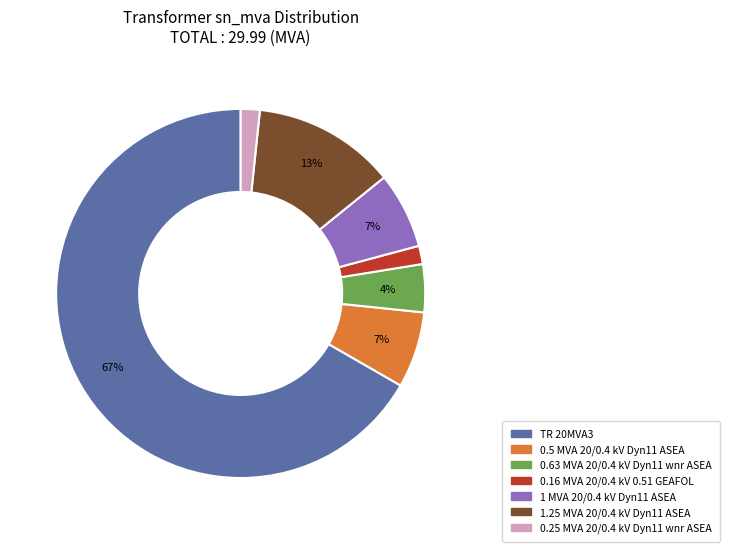

How many slices are in this pie chart?

7